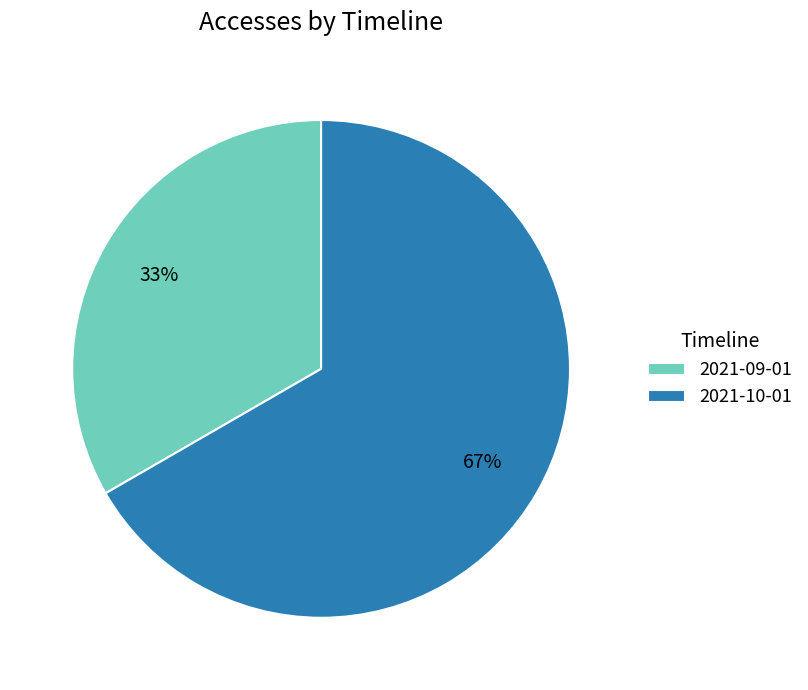

What is the ratio of the value at 2021-09-01 to the value at 2021-10-01?

0.5